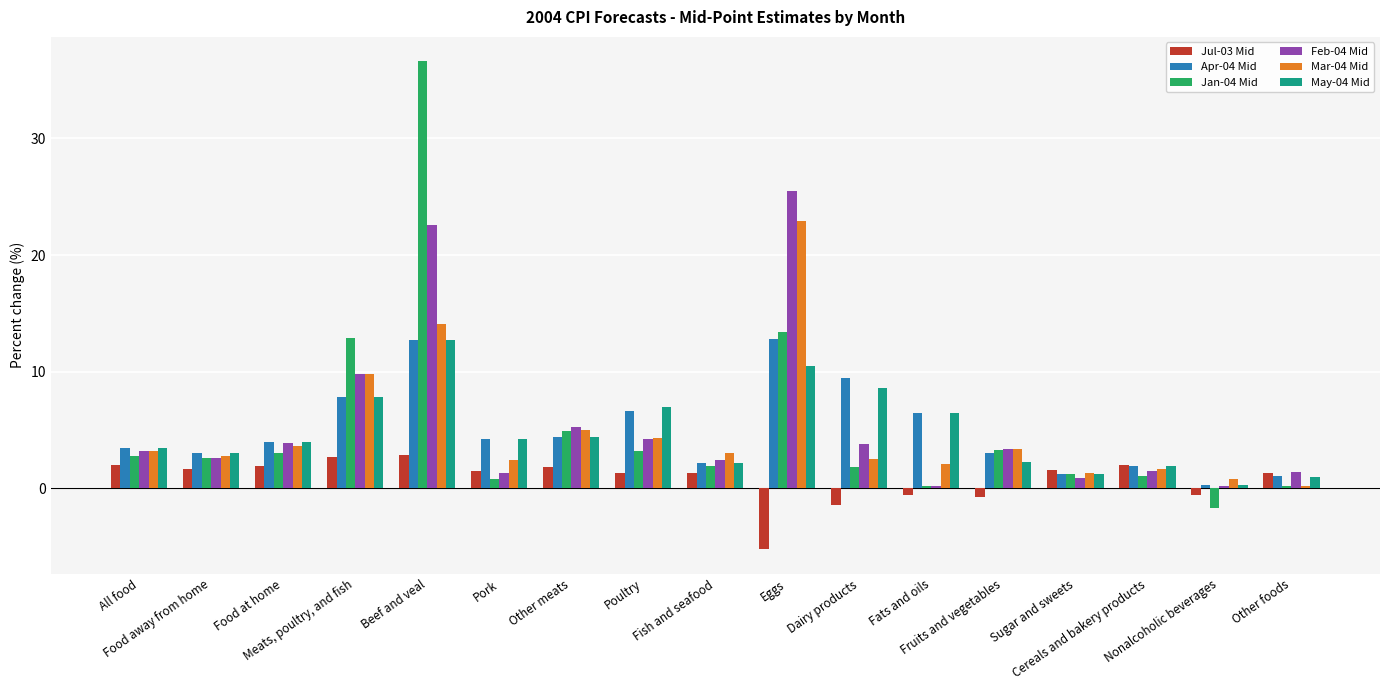

Where is Feb-04 Mid nearest to the value 12?

Meats, poultry, and fish